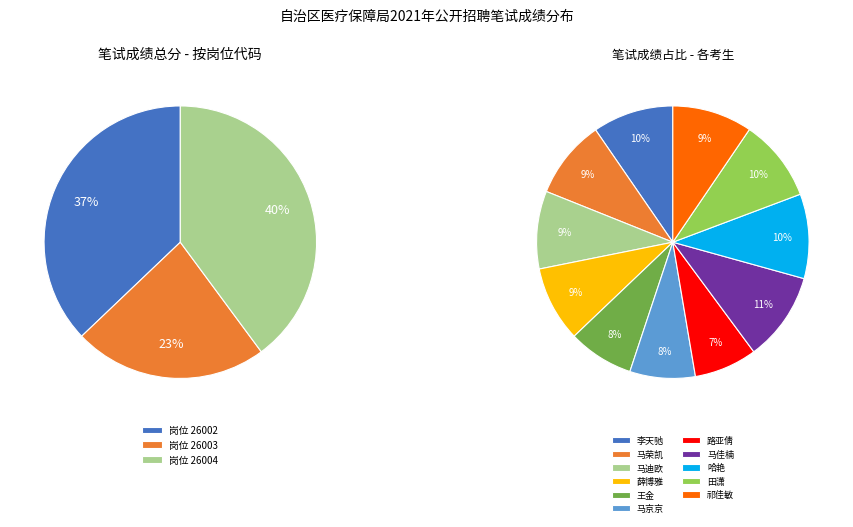

To the nearest percent, what is the combined percentage of 哈艳 and 薛博雅?

19%